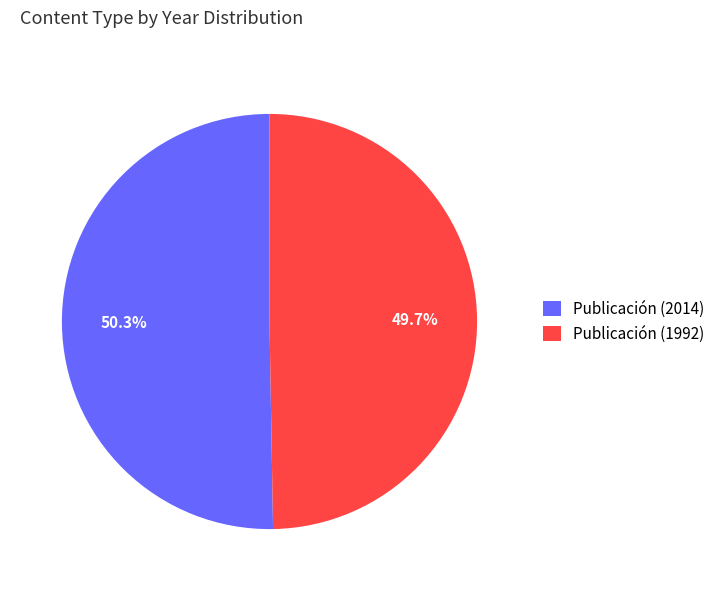

True or false: Publicación (2014) accounts for 50% of the total.

True